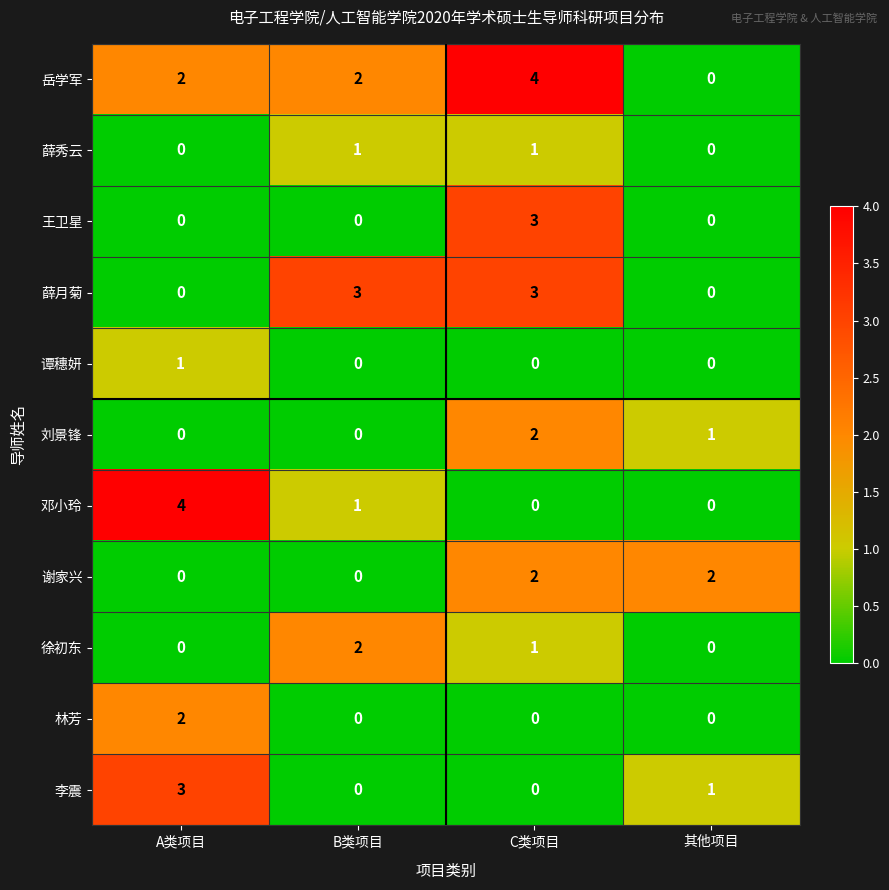

Between A类项目 and 其他项目, which series saw the biggest shift?

邓小玲